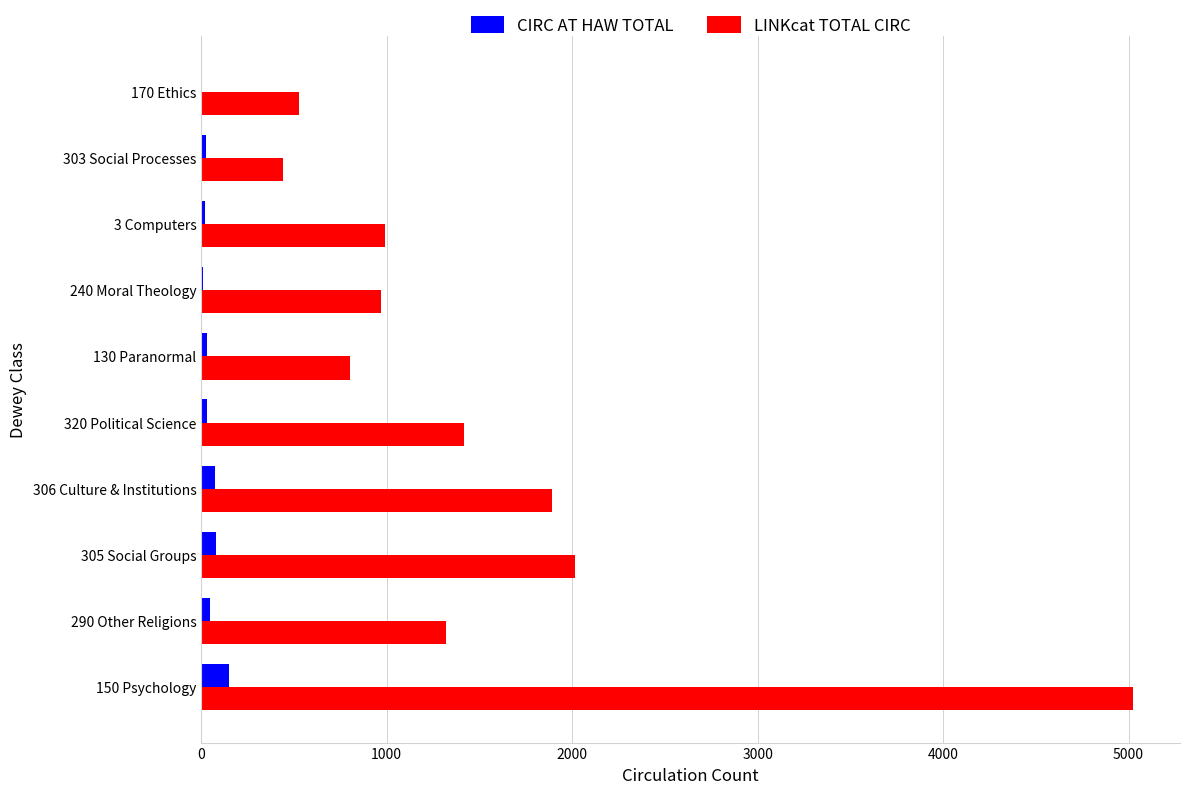

Between 290 Other Religions and 130 Paranormal, which series saw the biggest shift?

LINKcat TOTAL CIRC